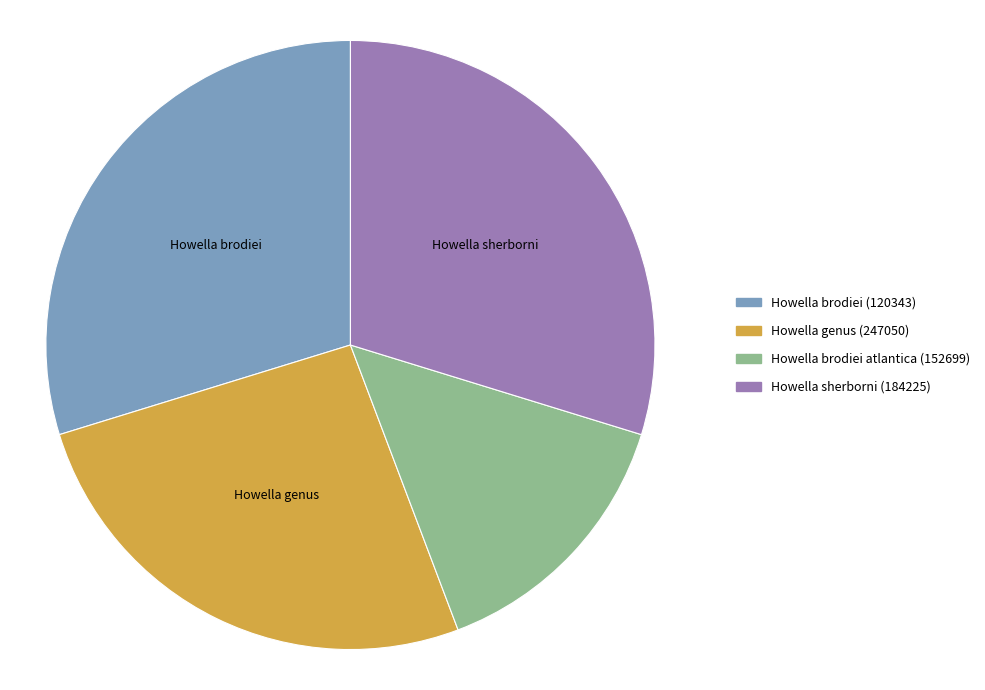

Which category has the smallest portion of the pie?

Howella brodiei atlantica (152699)